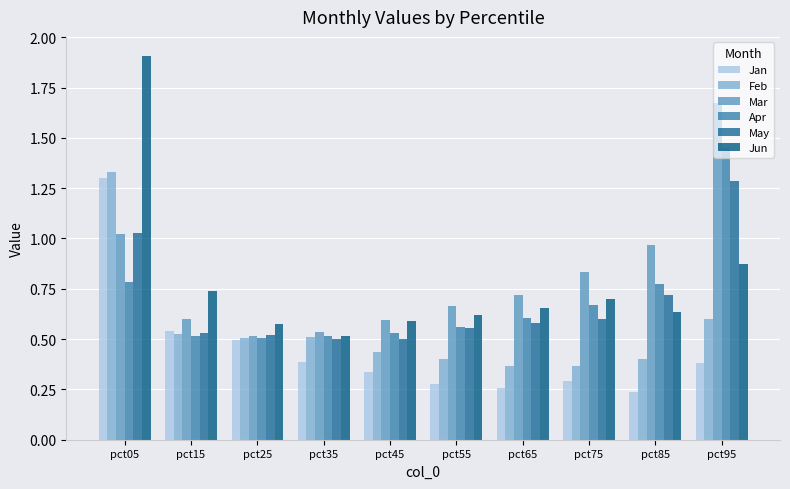

At which category is the sum across all series the highest?

pct05